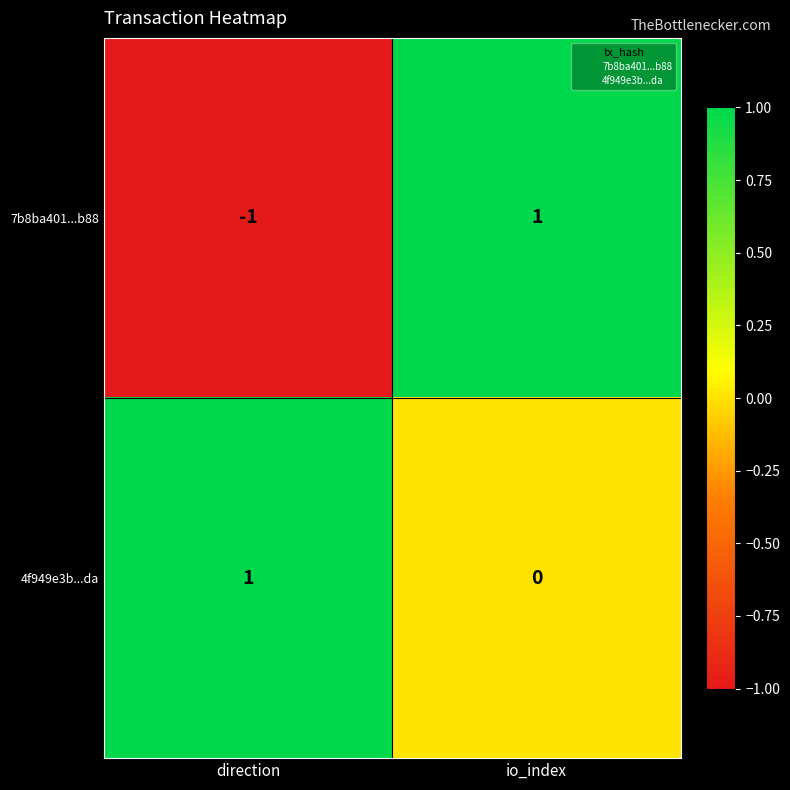

At which category is the sum across all series the highest?

io_index